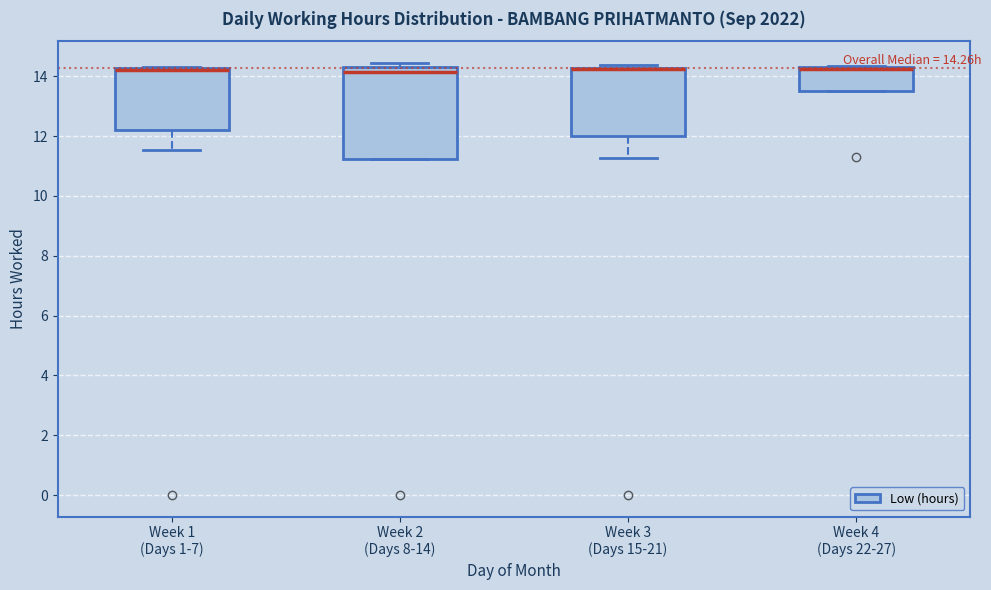

Which box is the tallest, from its lower edge to its upper edge?

Week 2 (Days 8-14)